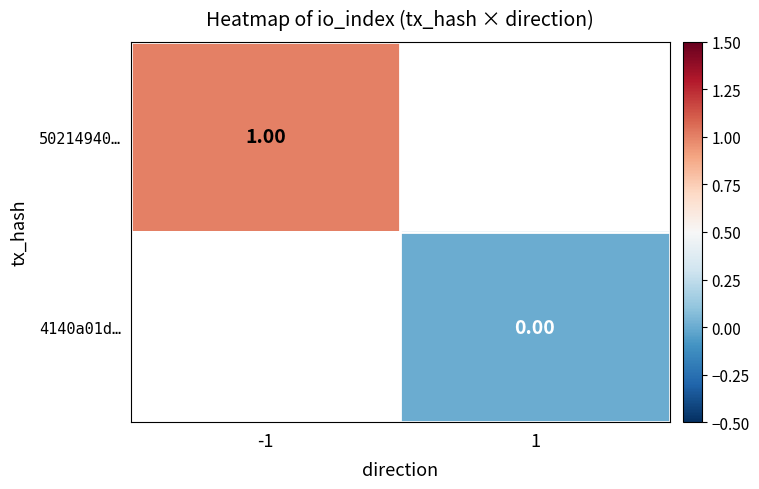

List the labels in order of 50214940… value, largest first.

-1, 1